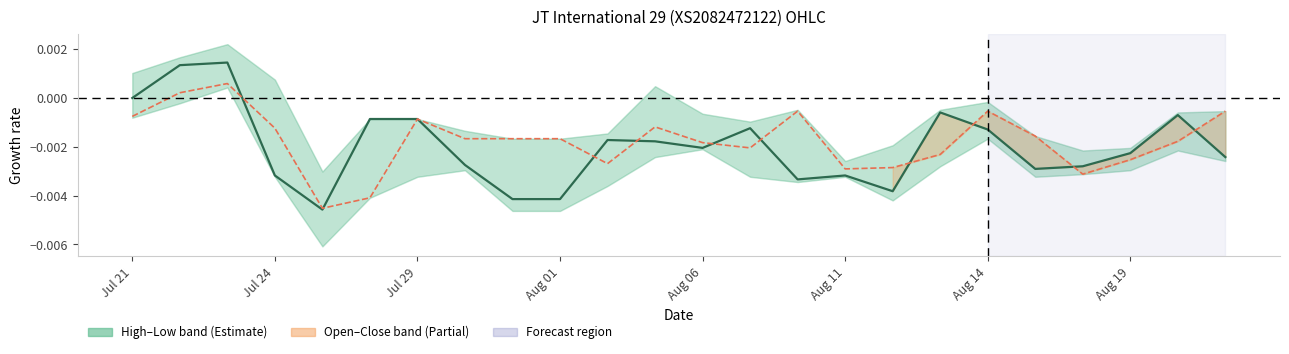

How many negative values does the Close series have?

21